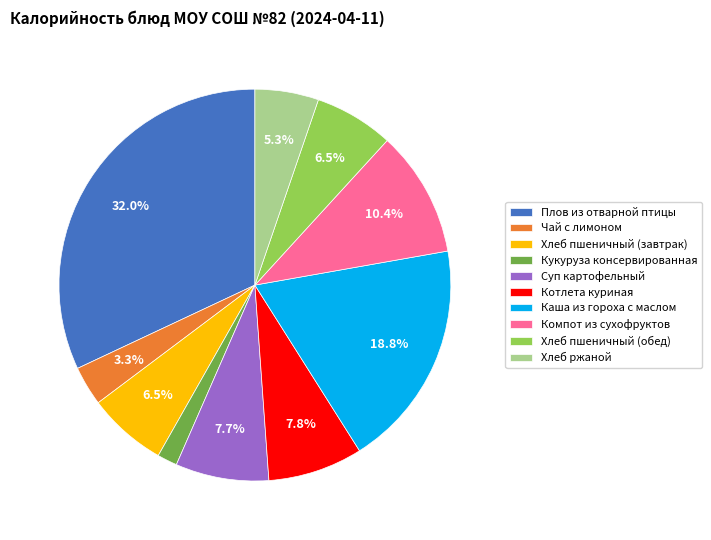

What percentage is the Кукуруза консервированная slice, to the nearest percent?

2%